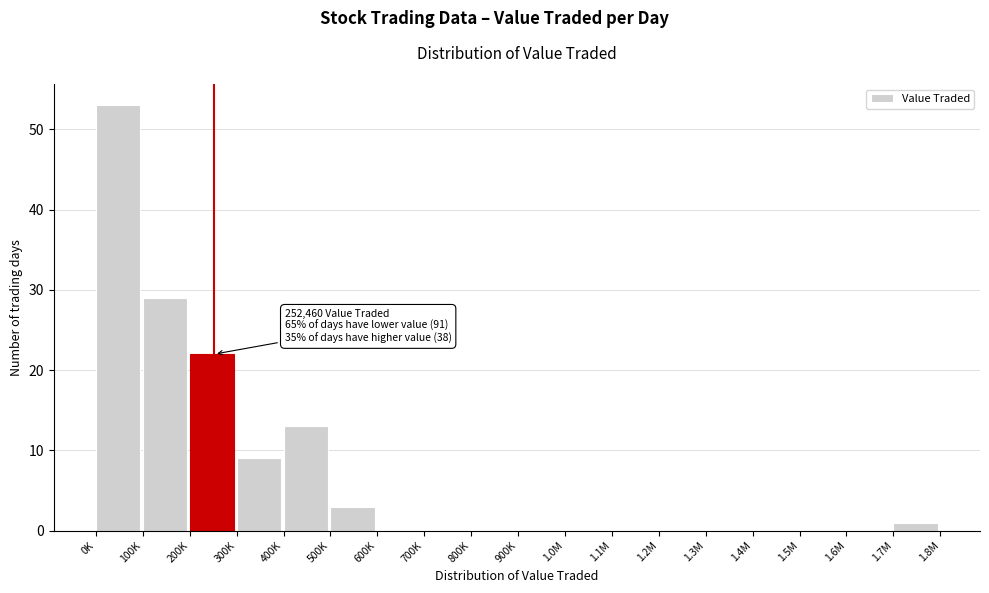

Is it true that the value at 1.0M is -34?

False